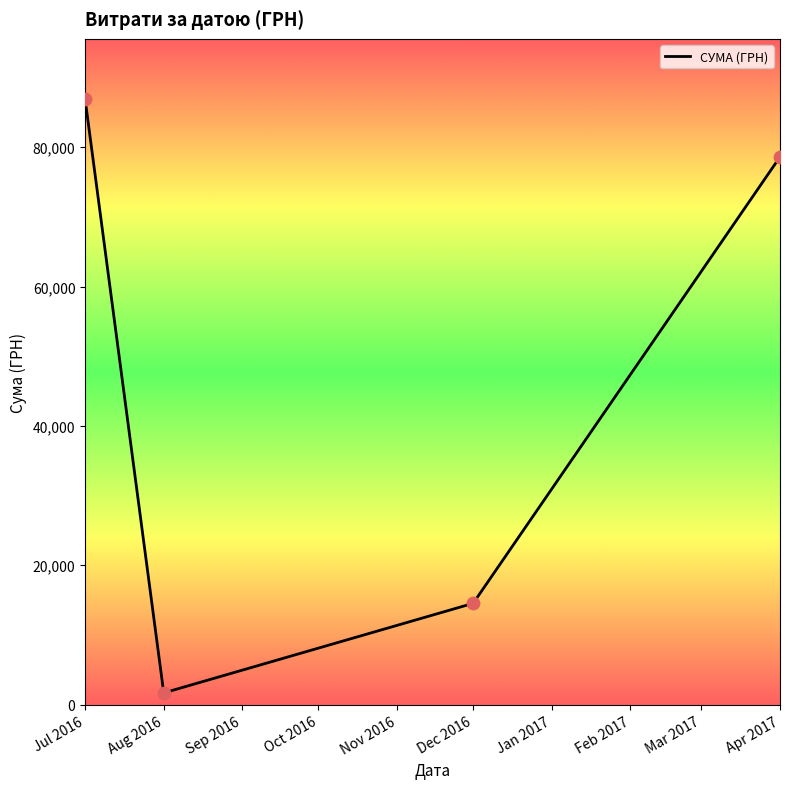

Between Jul 2016 and Aug 2016, which is larger?

Jul 2016